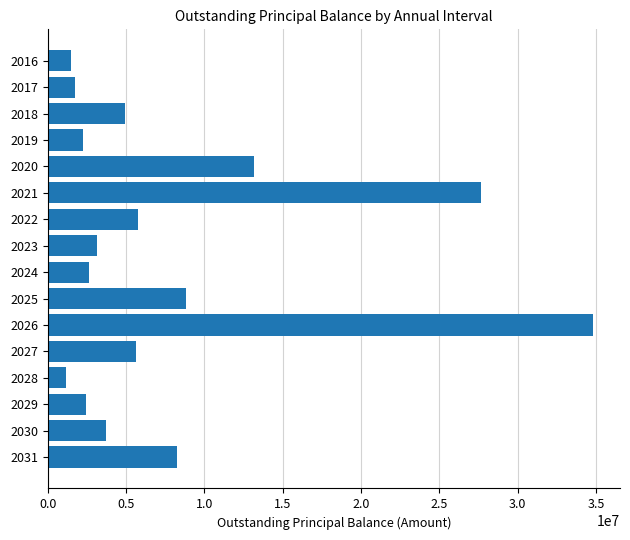

The value at 2028 is 1163868.9. True or false?

True